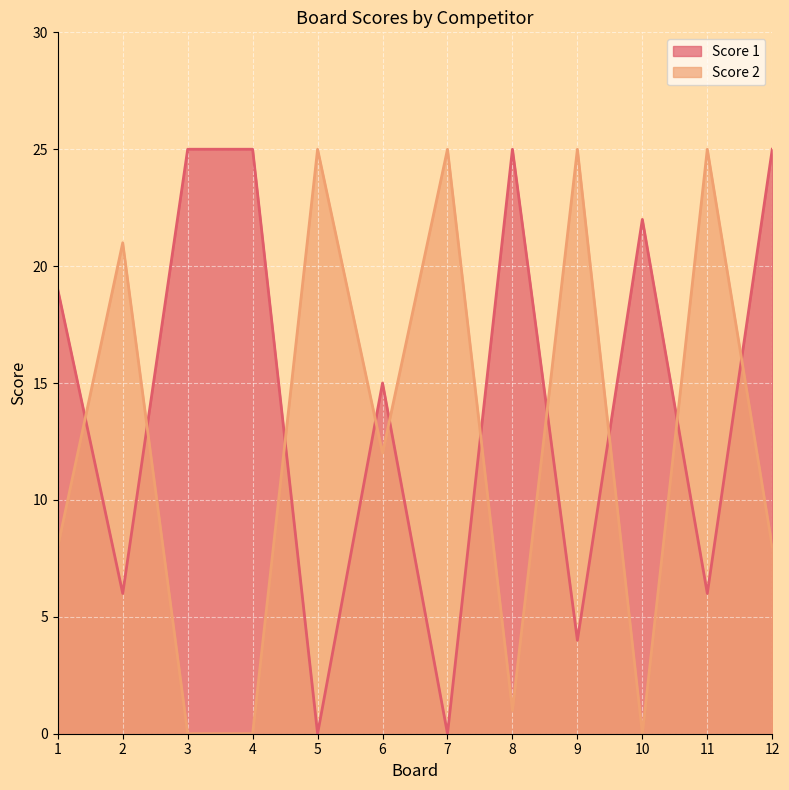

In Score 1, how many points are higher than both neighbors (excluding endpoints)?

3